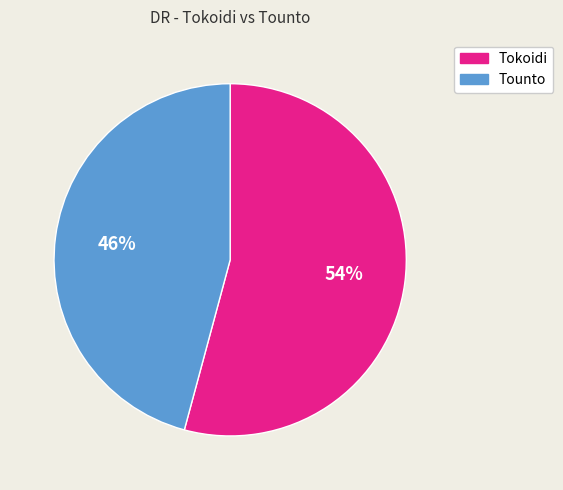

True or false: Tokoidi accounts for 54% of the total.

True